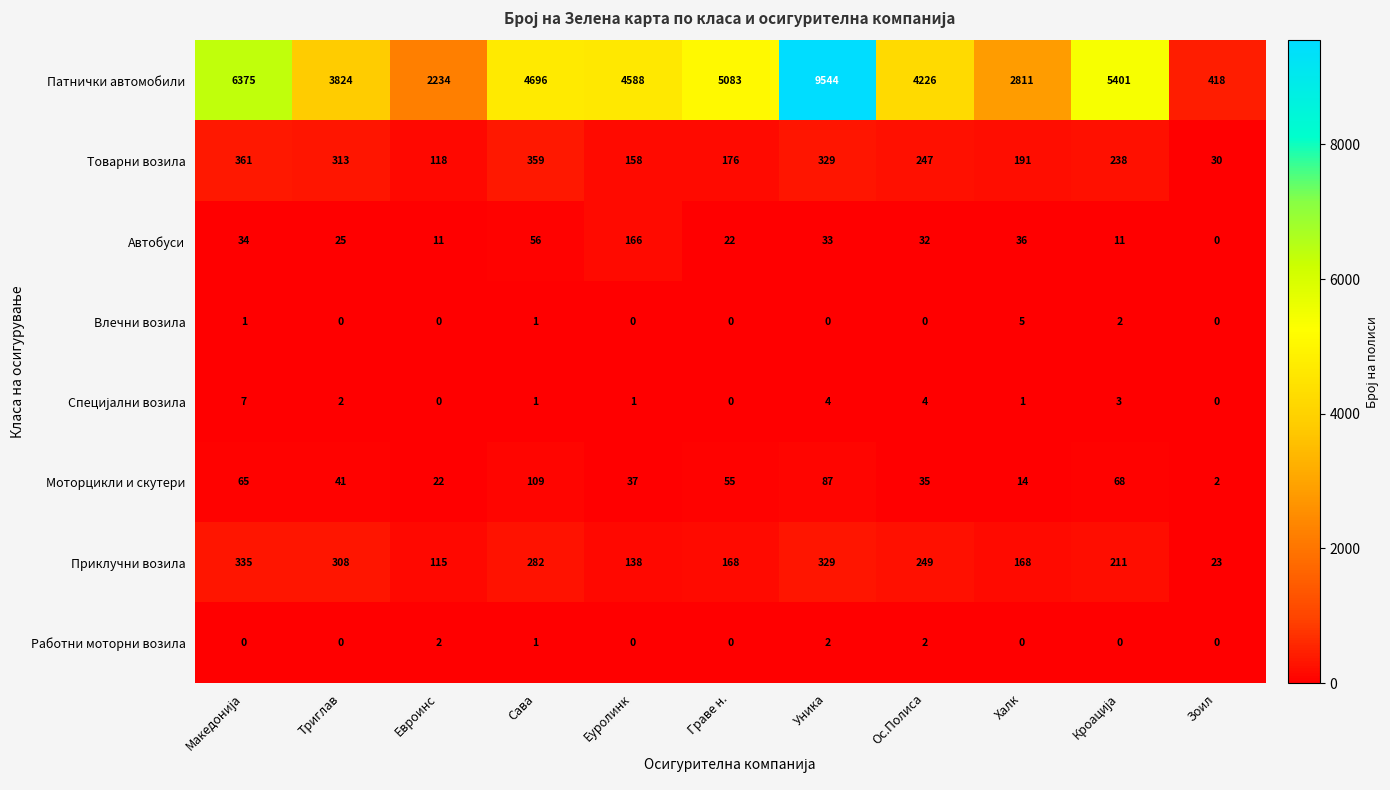

Which series has the largest total across all categories?

Патнички автомобили